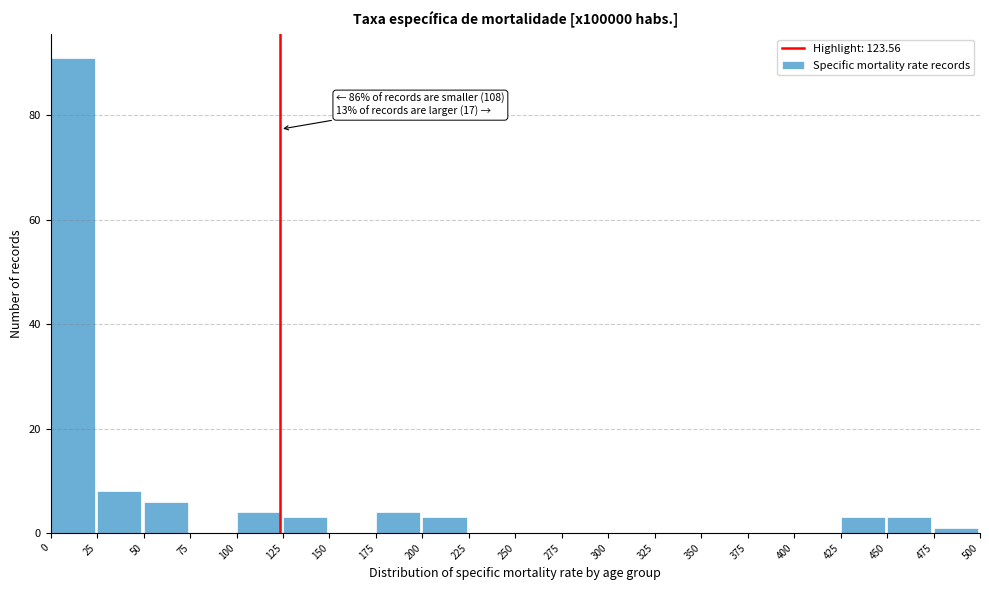

Which range on the x-axis has the tallest bar?

0 to 25